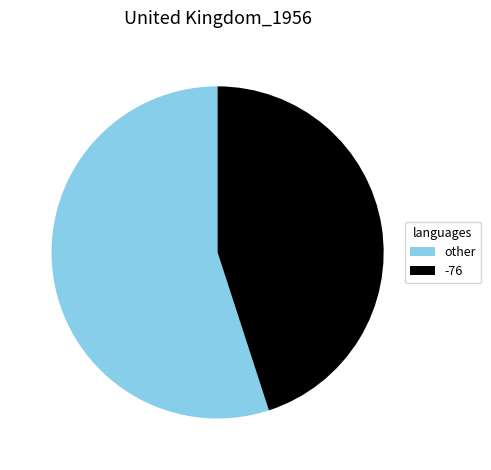

True or false: other accounts for 55% of the total.

True